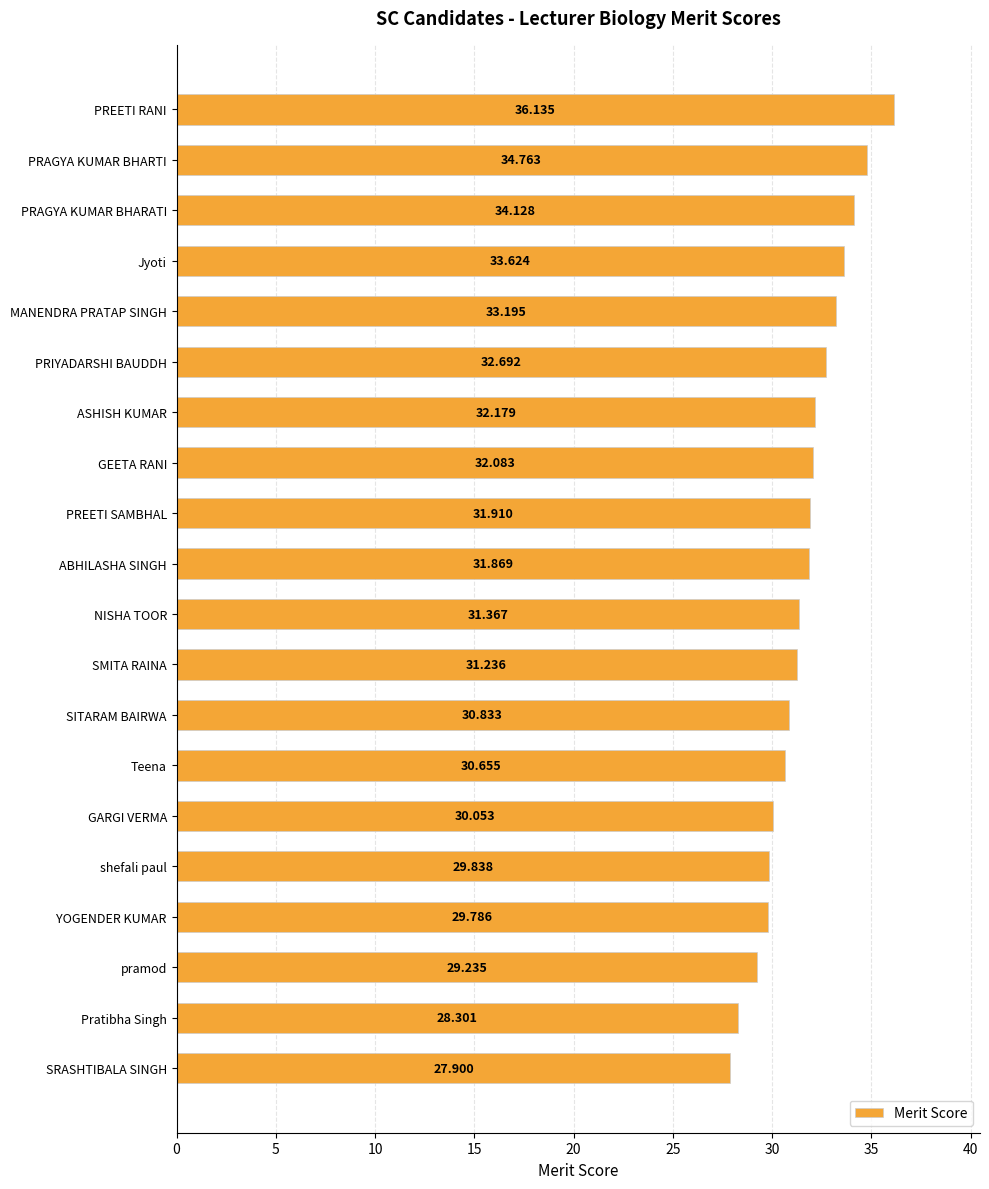

What is the sum of all values?

631.8